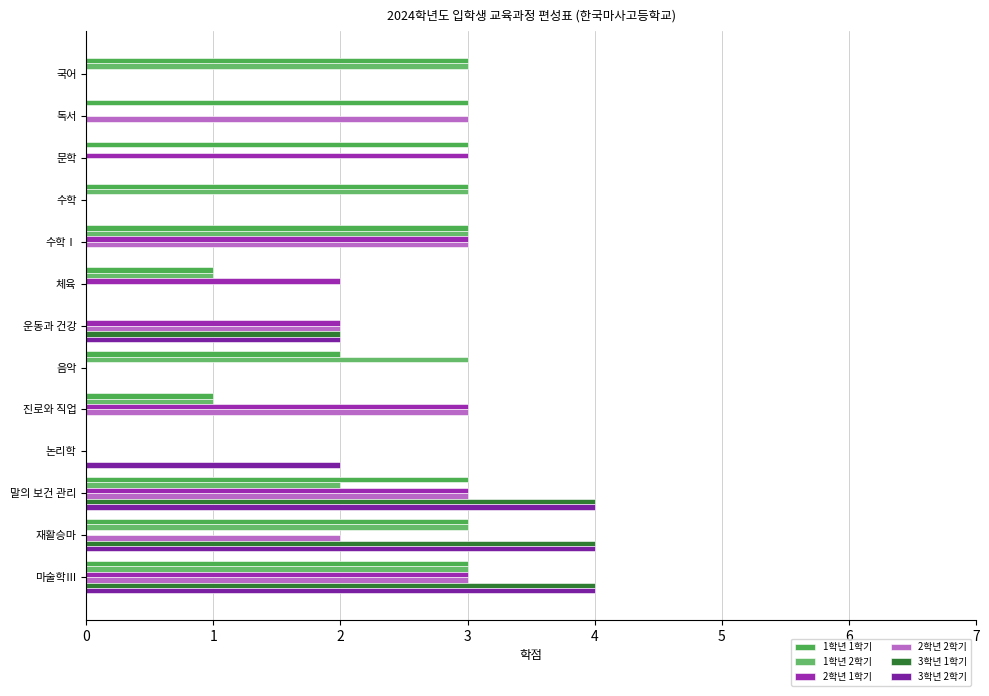

Rank the series by their maximum value, from highest to lowest.

3학년 1학기, 3학년 2학기, 1학년 1학기, 1학년 2학기, 2학년 1학기, 2학년 2학기